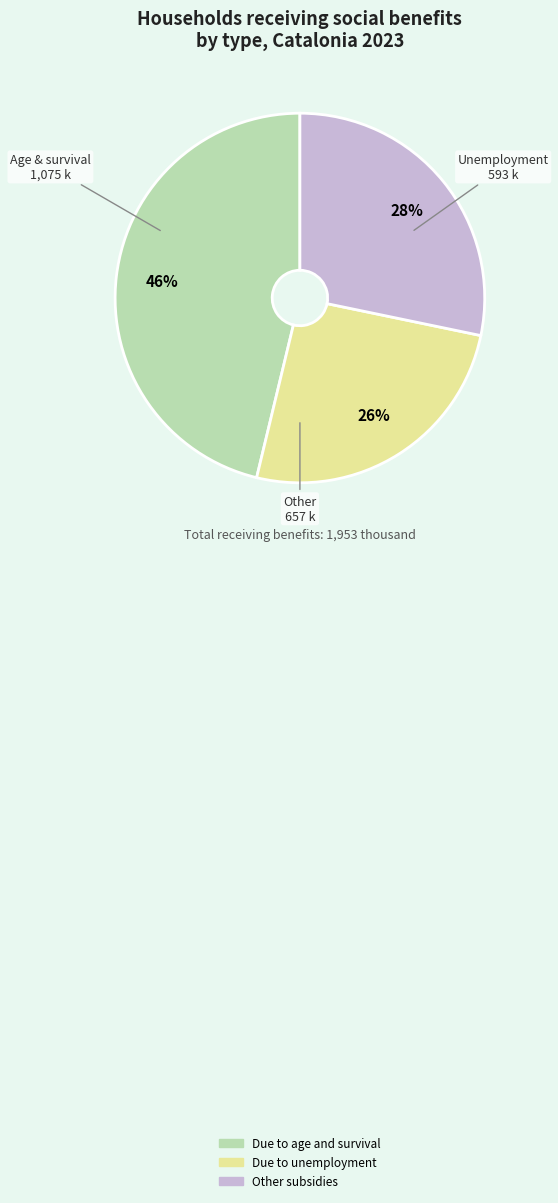

To the nearest percent, what is the average slice percentage?

33%